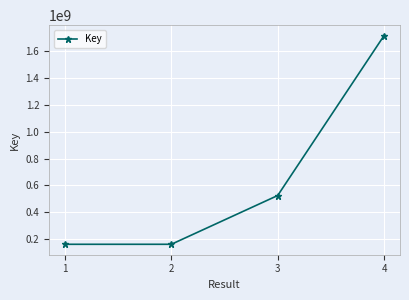

What is the sum of all values?

2564404093